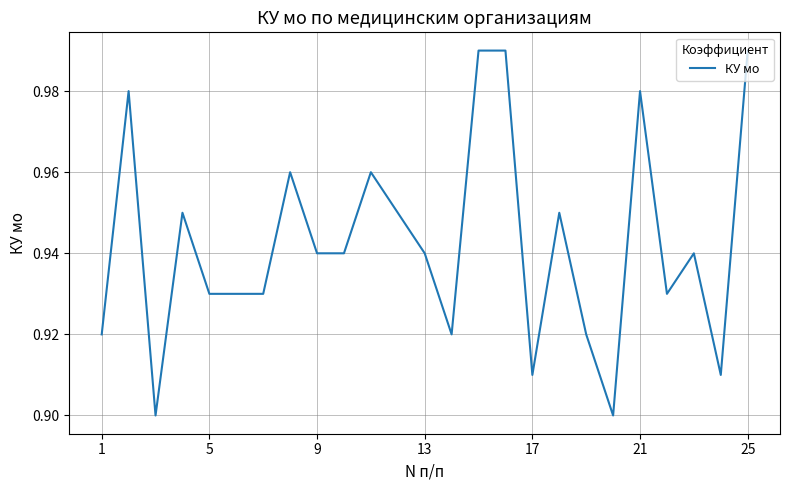

What is the maximum value shown in the chart?

1.0